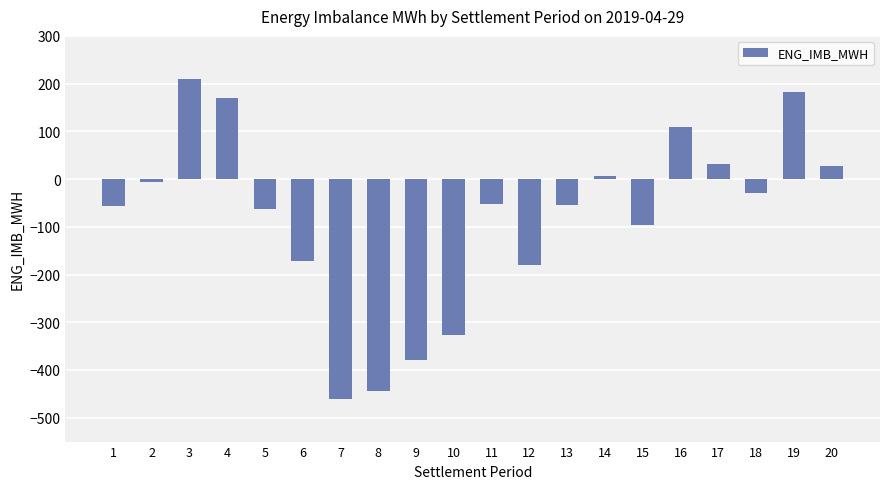

What is the minimum value shown in the chart?

-461.7